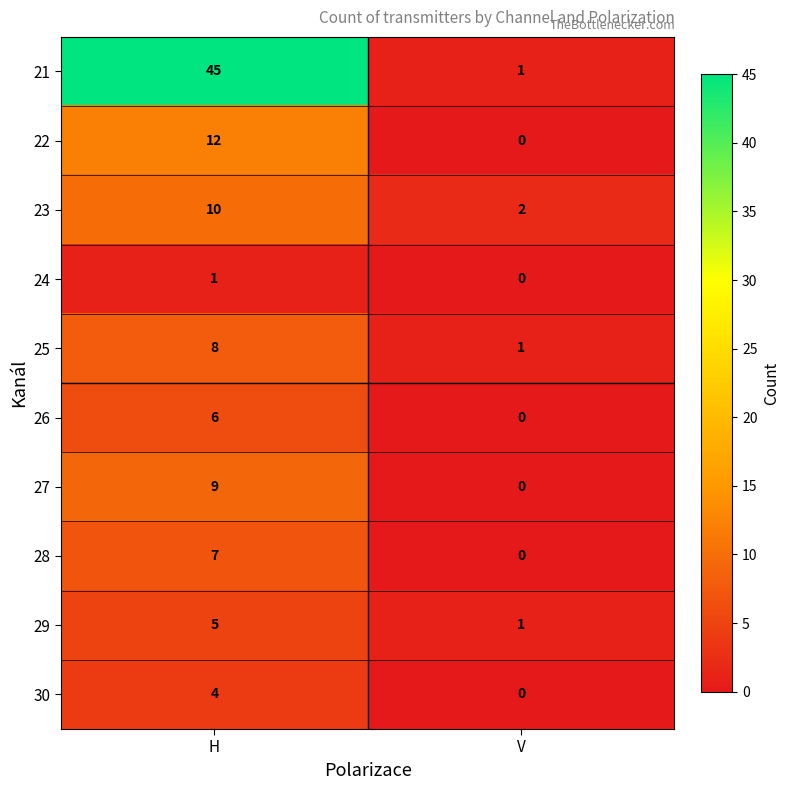

Which label corresponds to the largest value in the chart?

H